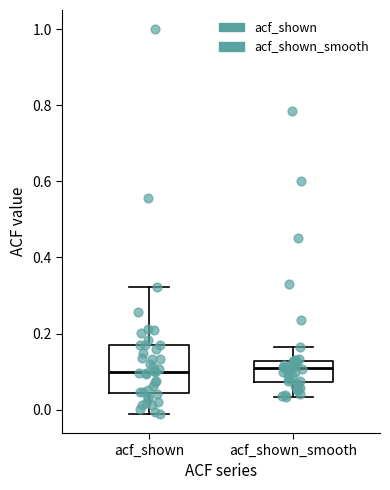

Reading left to right, transcribe this box plot: for each box, give where its median line is, the range the box spans, and where its two whiskers end, as read against the y-axis. The values are not printed on the chart, so give them approximately, as read against the axis.

acf_shown: median 0.10, box 0.04 to 0.16, whiskers -0.02 to 0.32
acf_shown_smooth: median 0.12 (just below the box's upper edge), box 0.08 to 0.12, whiskers 0.04 to 0.16